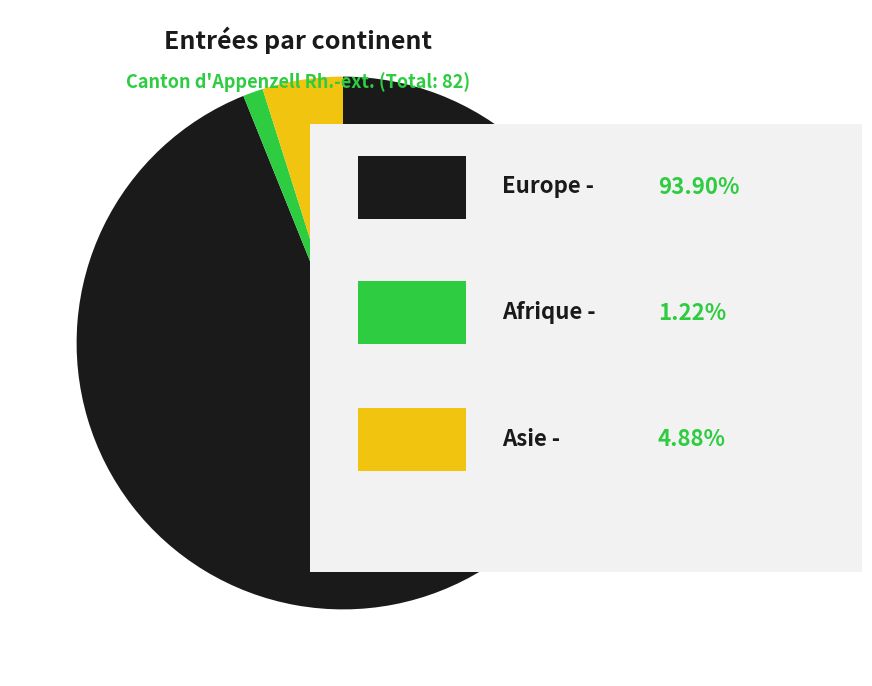

Is there any slice that represents more than half of the pie?

Yes